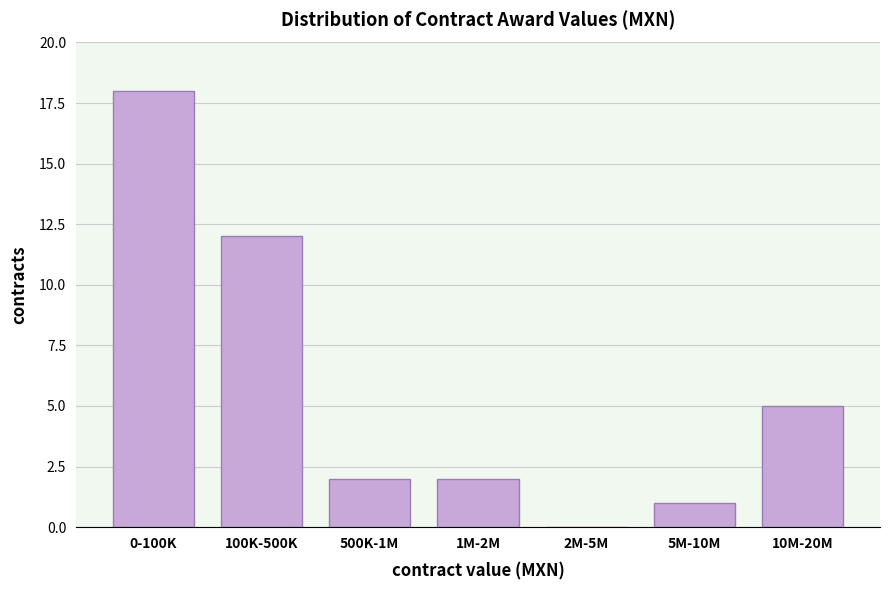

Reading left to right, what are all the values shown in this chart?

0-100K=18	100K-500K=12	500K-1M=2	1M-2M=2	2M-5M=0	5M-10M=1	10M-20M=5